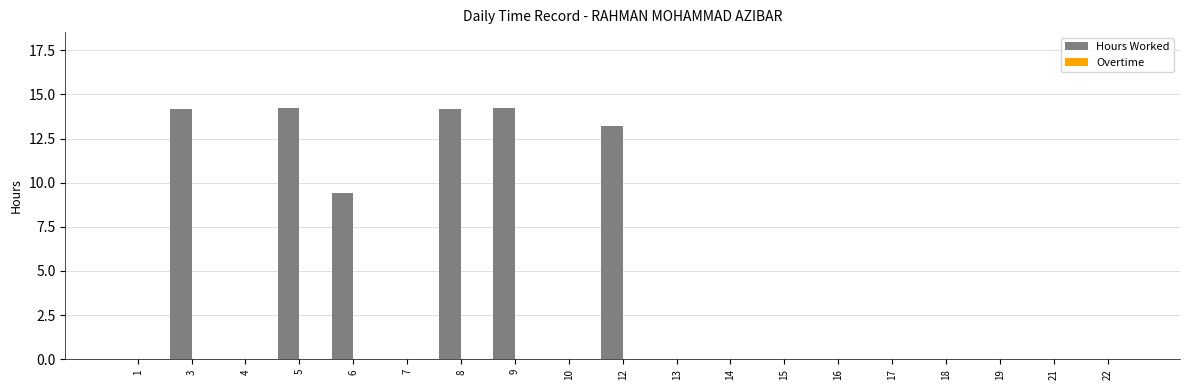

Which has a higher value, 12 or 17?

12